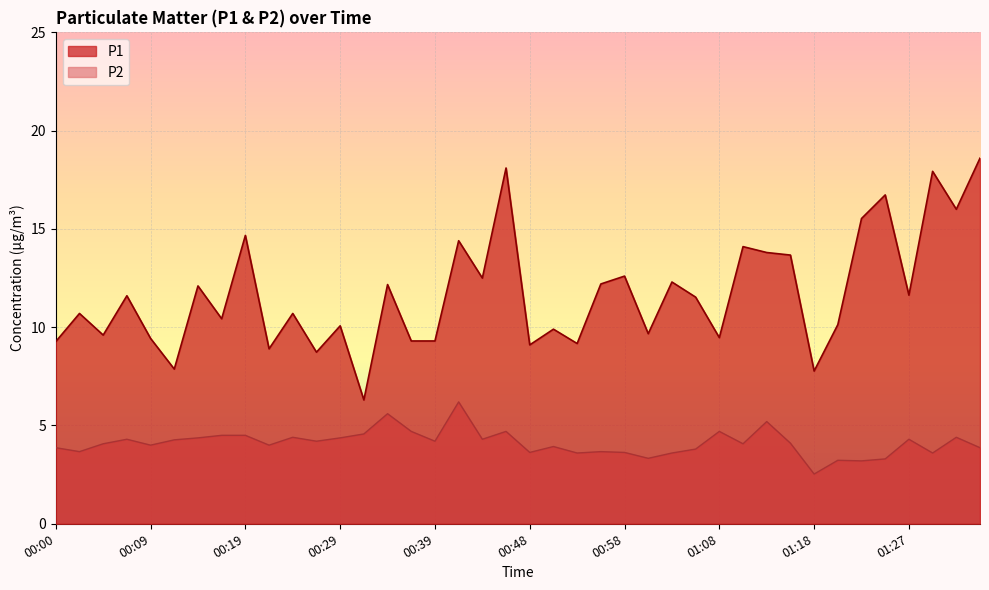

True or false: P2 and P1 cross at least once.

False